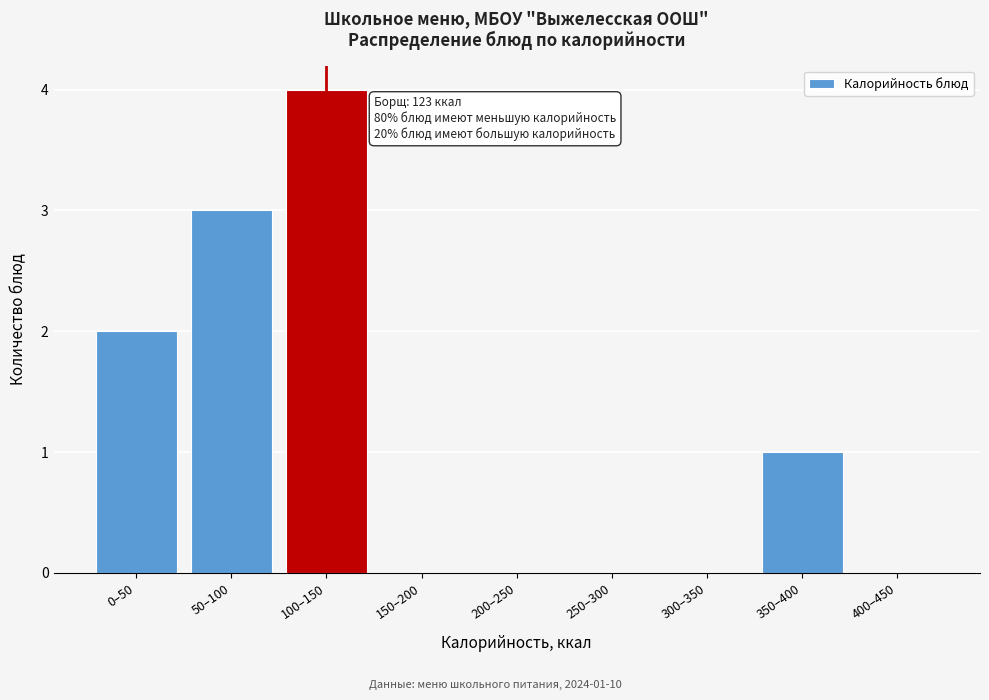

Reading left to right, extract all data points from this chart.

0–50=2	50–100=3	100–150=4	150–200=0	200–250=0	250–300=0	300–350=0	350–400=1	400–450=0